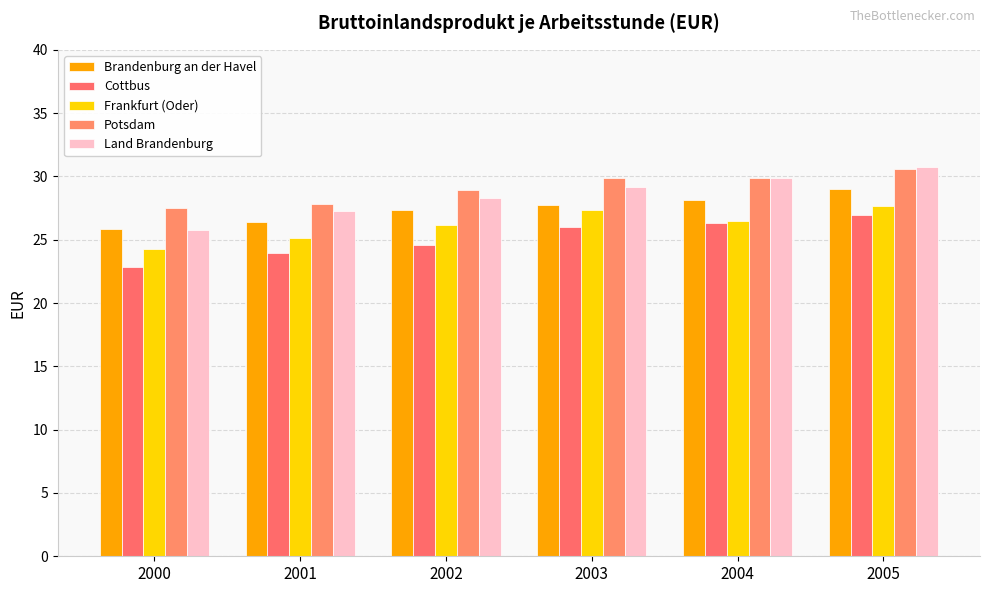

How many bars are there in total?

30